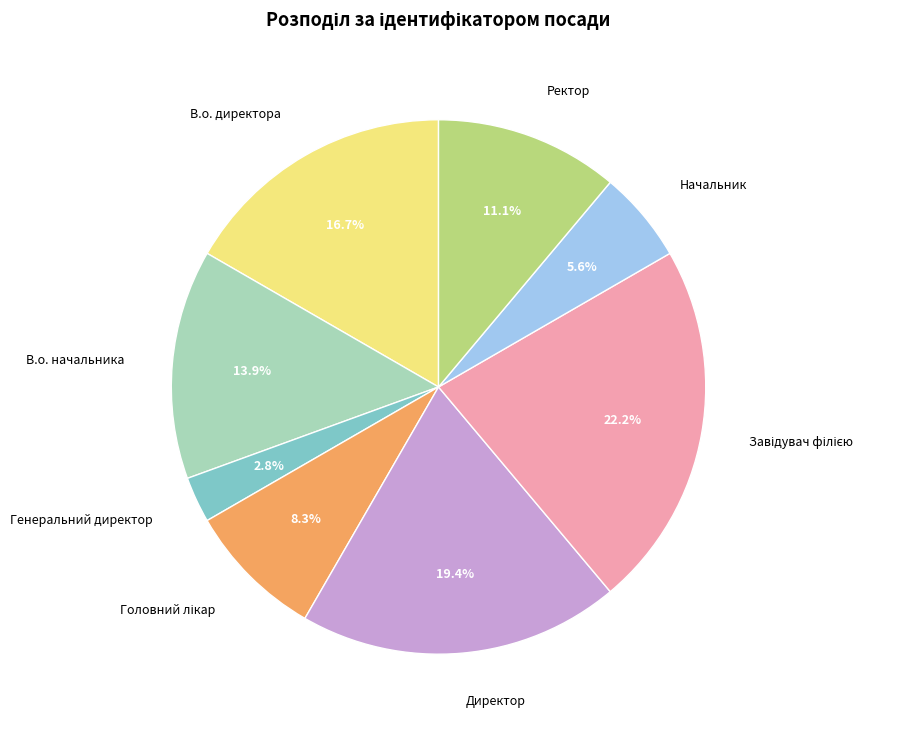

What percentage is the В.о. директора slice, to the nearest percent?

17%